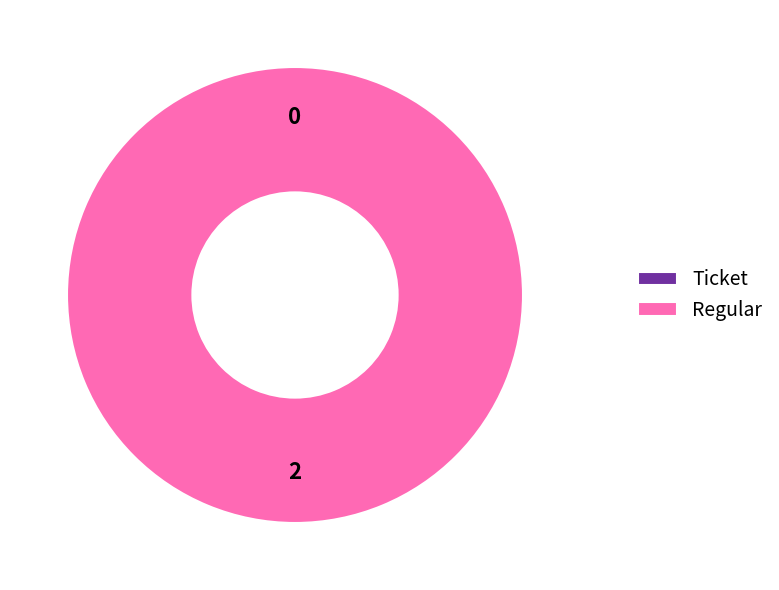

What is the largest slice in the pie chart?

Regular